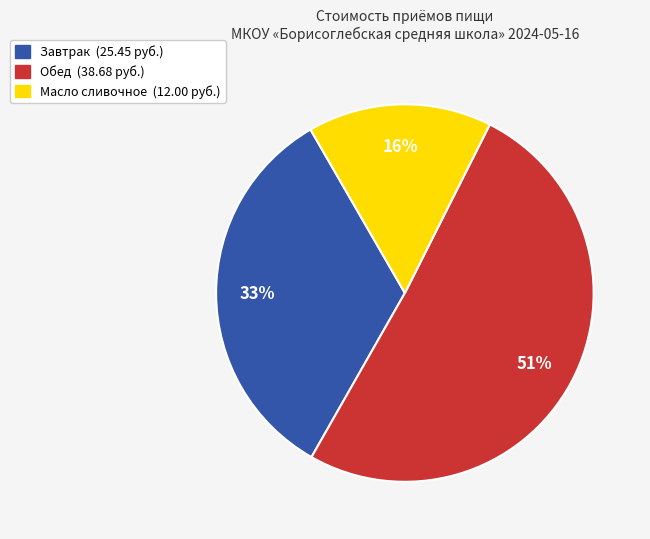

To the nearest percent, what is the average slice percentage?

33%